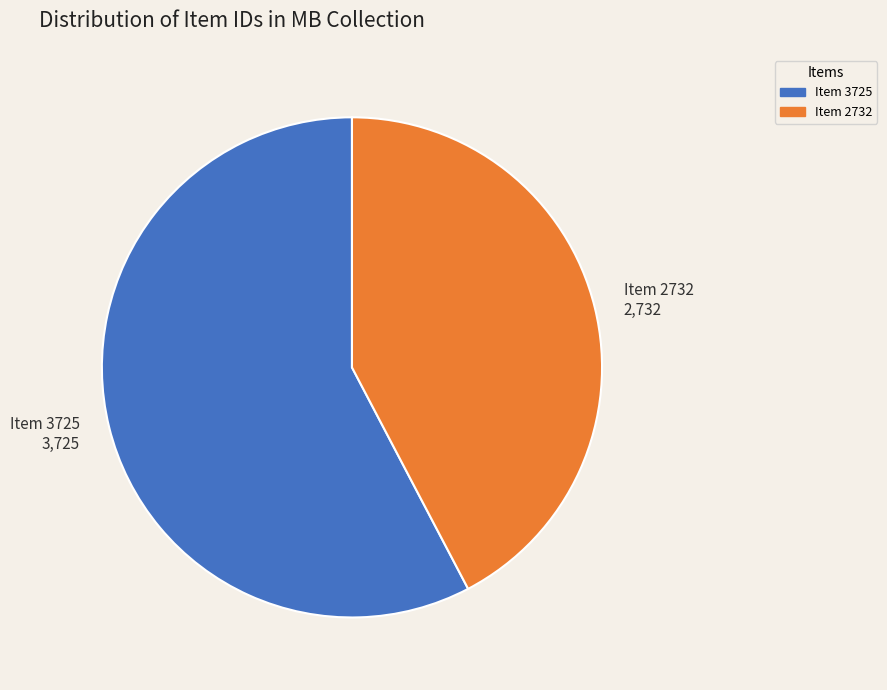

Is there any slice that represents more than half of the pie?

Yes